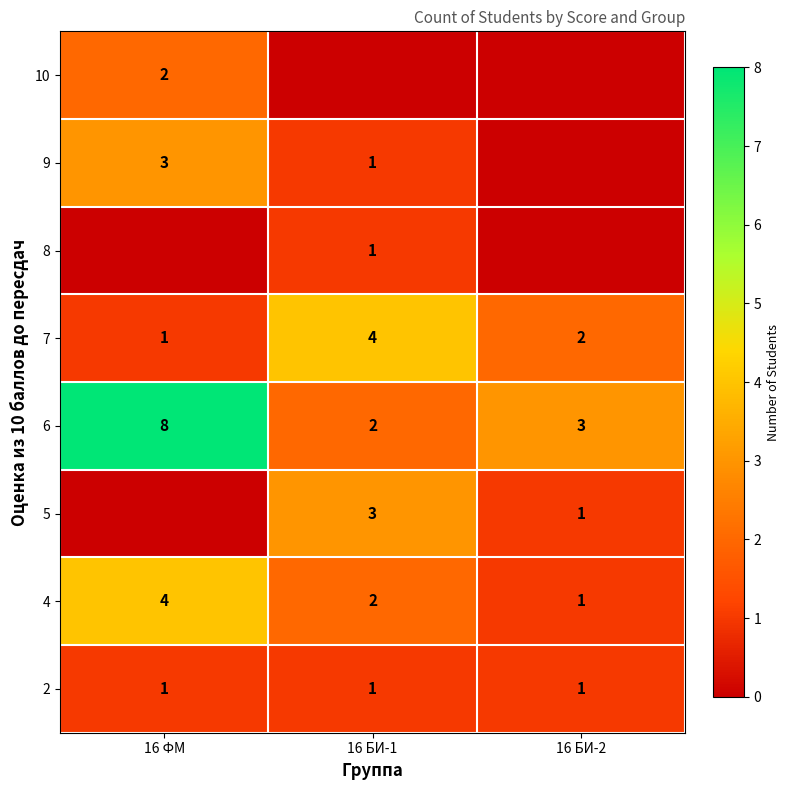

What is the sum of the 7 values at 16 БИ-2 and 16 БИ-1?

6